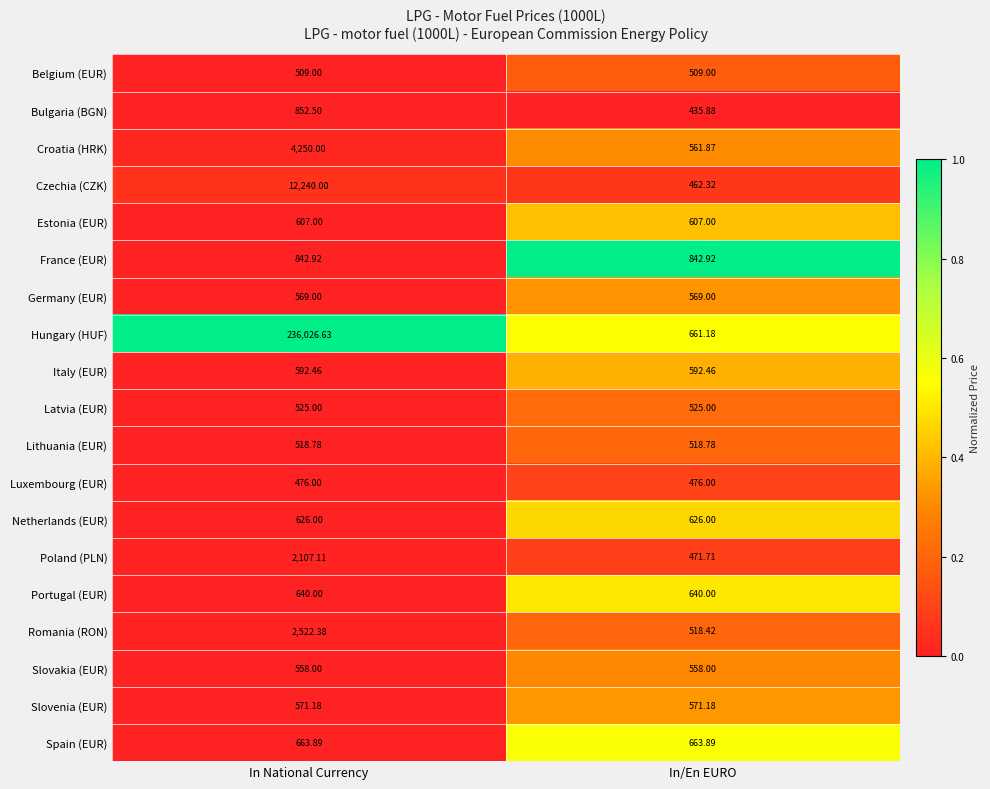

At which category does the chart reach its minimum across all series?

In/En EURO